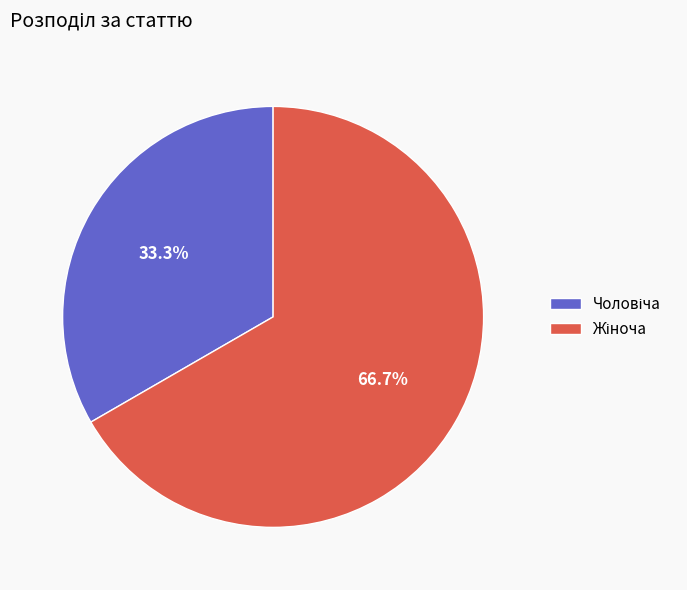

Is there any slice that represents more than half of the pie?

Yes